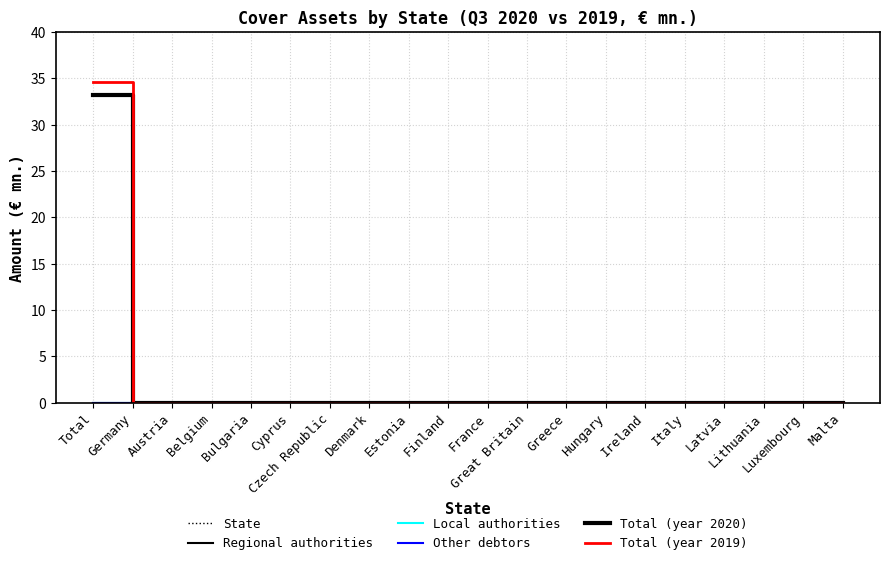

Is this an area chart (filled region under the line)?

No